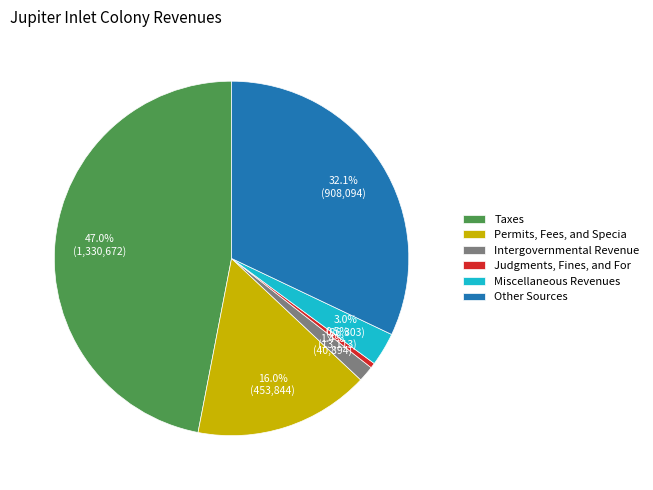

Combined, what portion of the pie is Other Sources and Intergovernmental Revenue?

33.5%